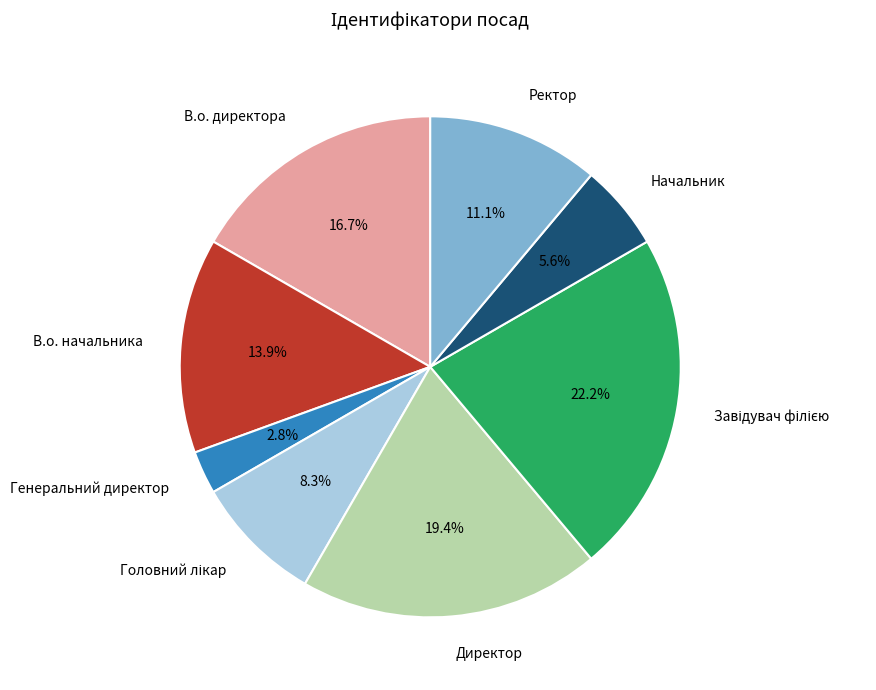

Between Ректор and Генеральний директор, which is larger?

Ректор